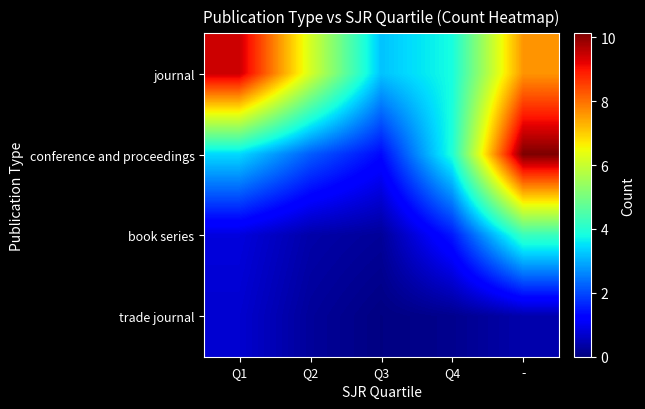

At how many categories does at least one series exceed 7?

2